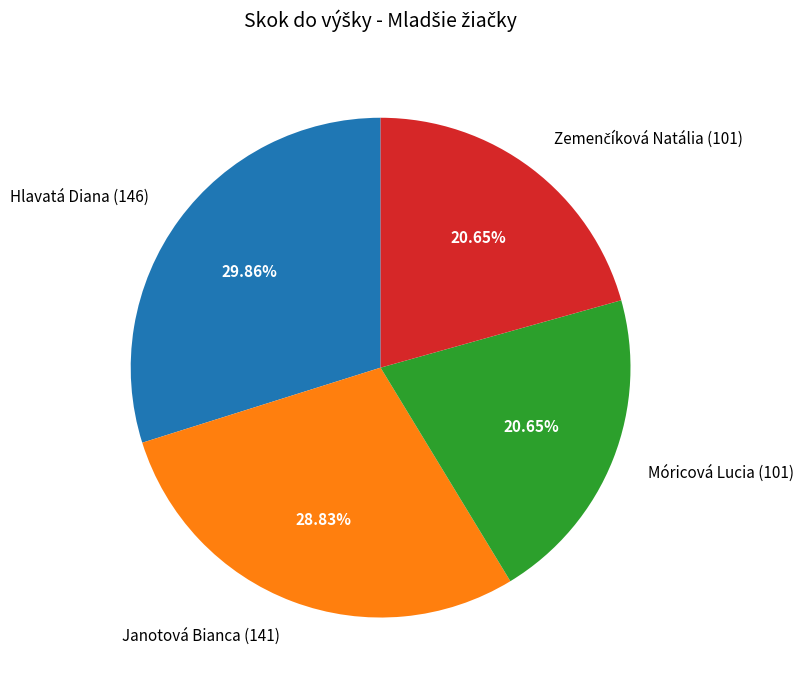

To the nearest percent, what percentage of the pie is Janotová Bianca?

29%